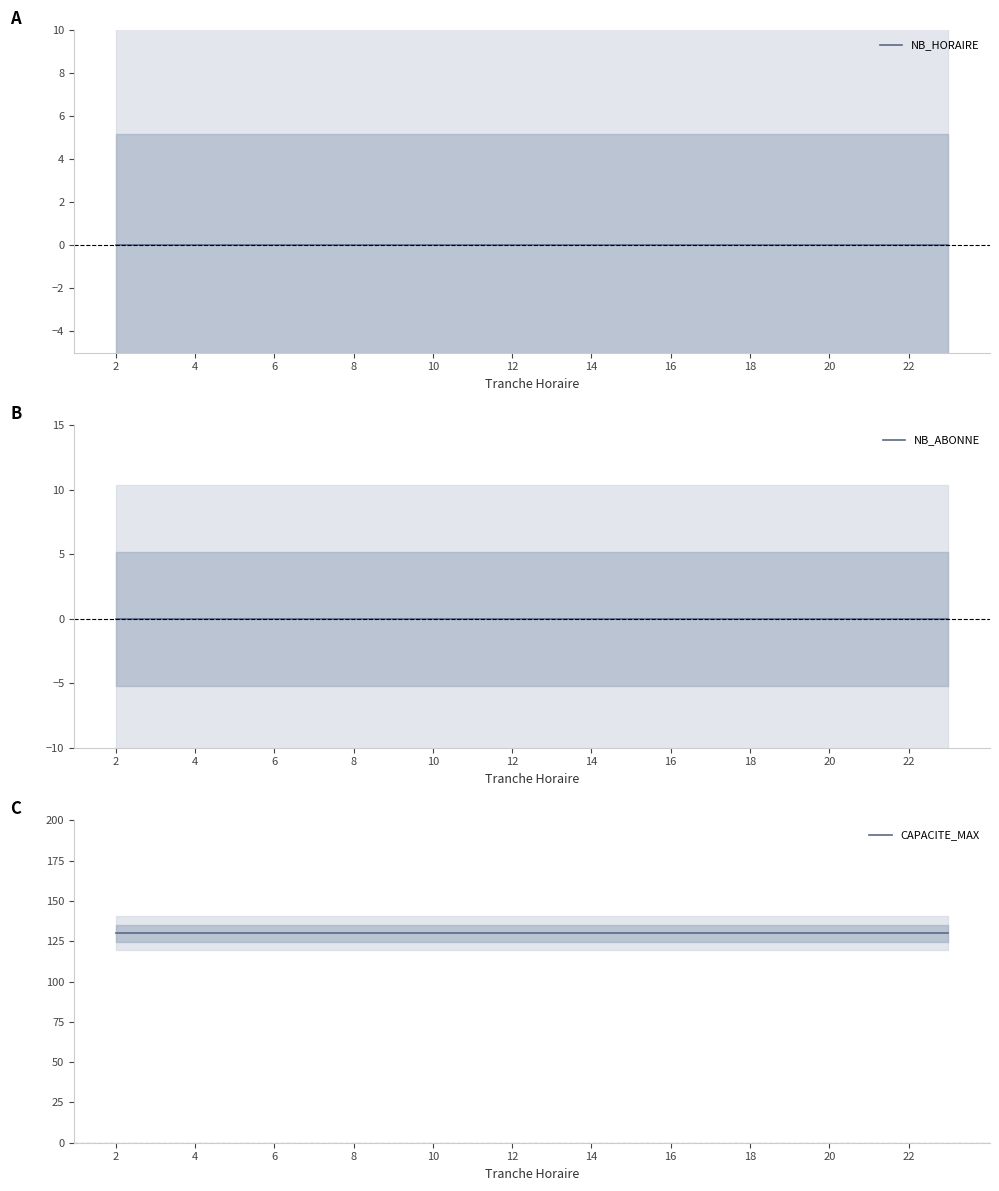

Is the value of CAPACITE_MAX at 15 greater than the value of NB_HORAIRE at 6?

Yes